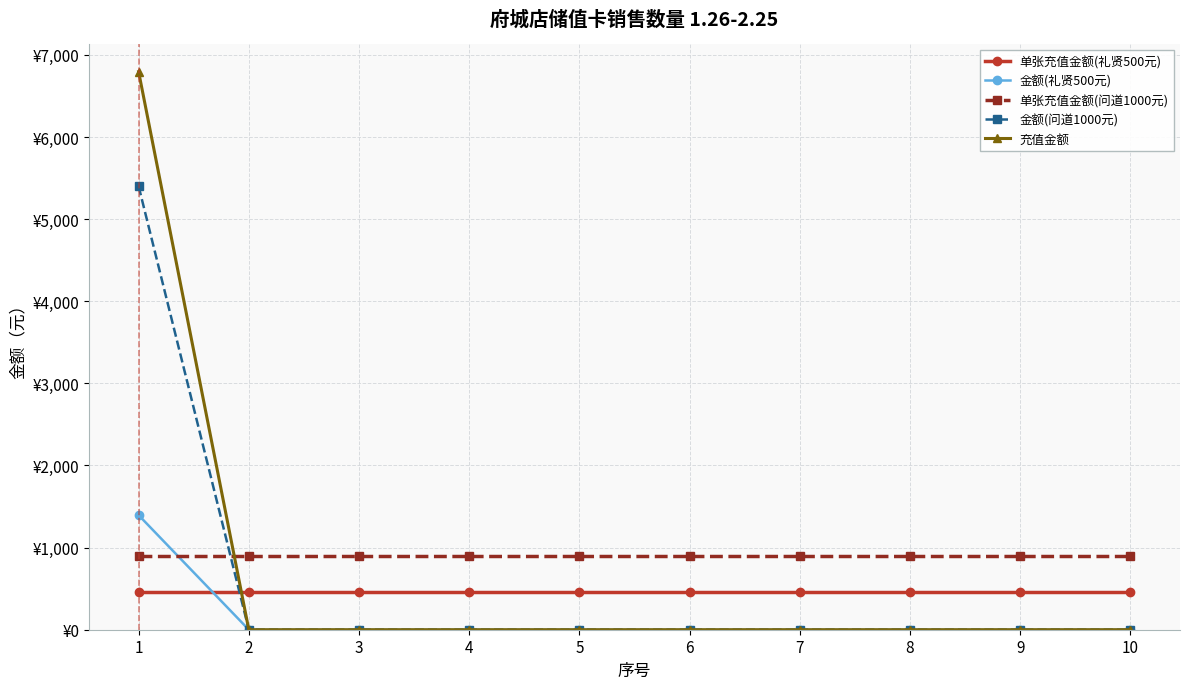

Reading left to right, list all the values displayed in this chart.

单张充值金额(礼贤500元): 1=465	2=465	3=465	4=465	5=465	6=465	7=465	8=465	9=465	10=465
金额(礼贤500元): 1=1395	2=0	3=0	4=0	5=0	6=0	7=0	8=0	9=0	10=0
单张充值金额(问道1000元): 1=900	2=900	3=900	4=900	5=900	6=900	7=900	8=900	9=900	10=900
金额(问道1000元): 1=5400	2=0	3=0	4=0	5=0	6=0	7=0	8=0	9=0	10=0
充值金额: 1=6795	2=0	3=0	4=0	5=0	6=0	7=0	8=0	9=0	10=0